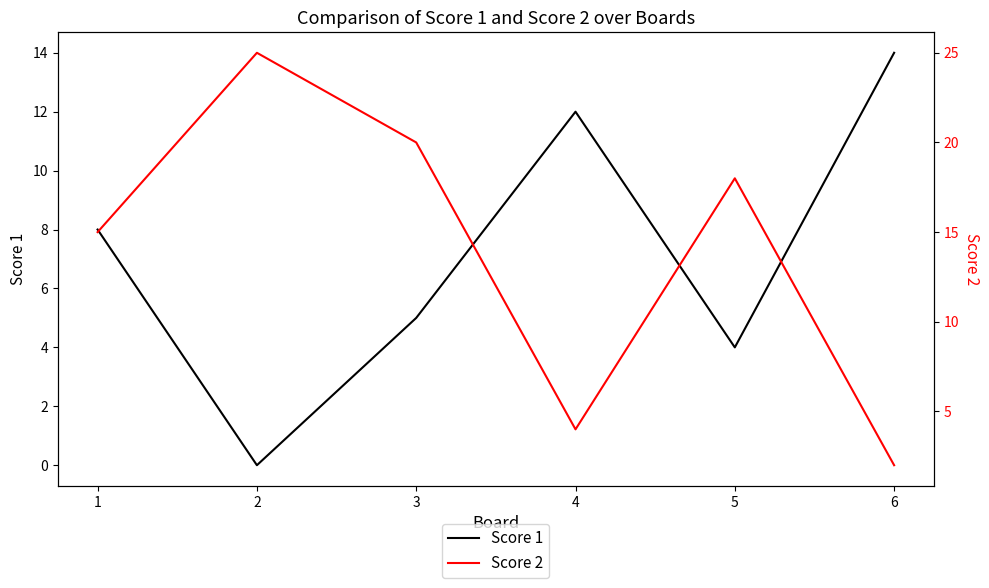

The value of Score 2 at 5 is 25. True or false?

False